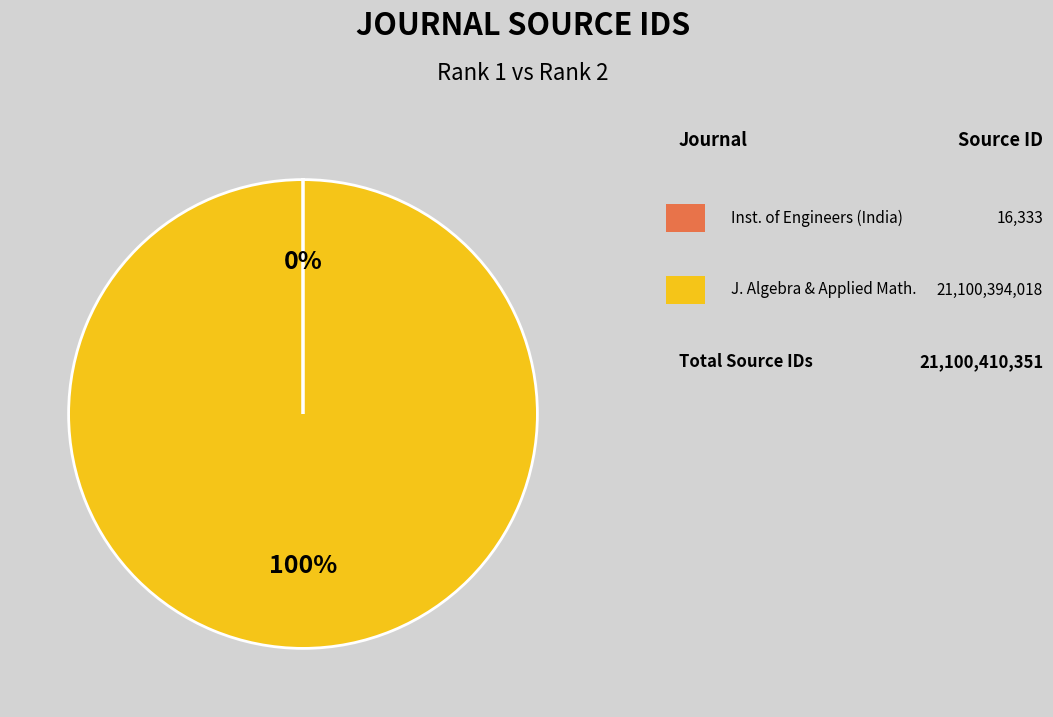

To the nearest percent, what is the difference between the largest and smallest slice percentages?

100%